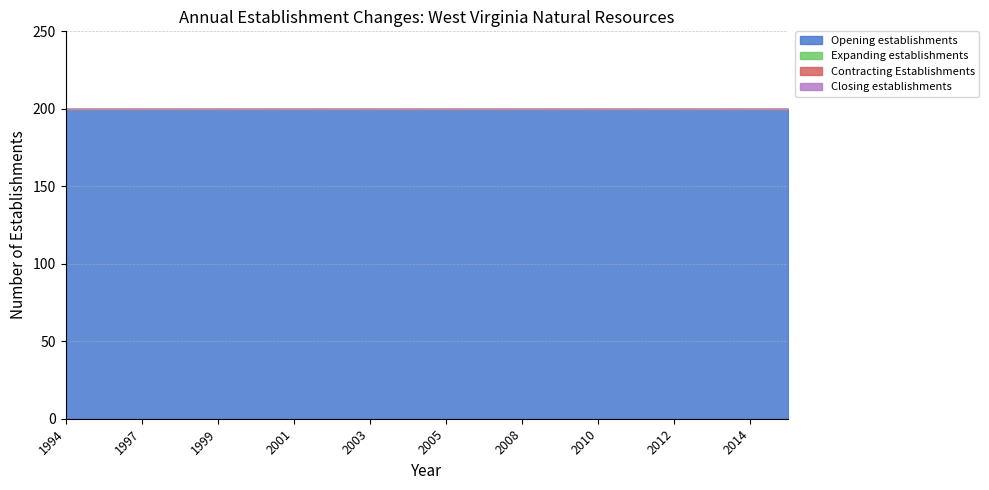

At which category does the chart reach its peak across all series?

1994